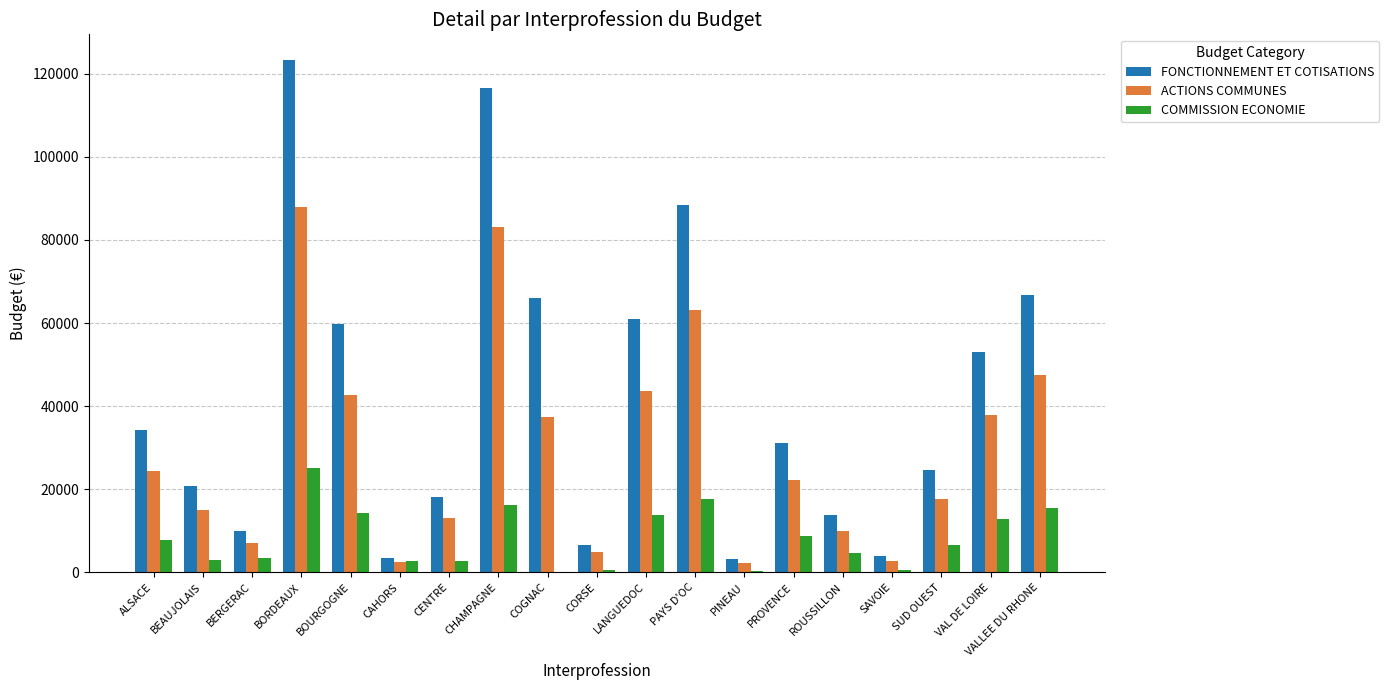

Does the chart contain stacked bars?

No